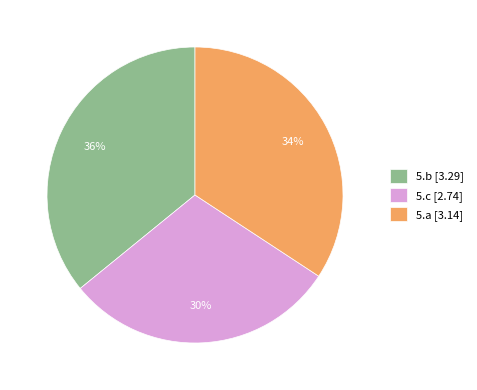

Between 5.b [3.29] and 5.a [3.14], which is larger?

5.b [3.29]